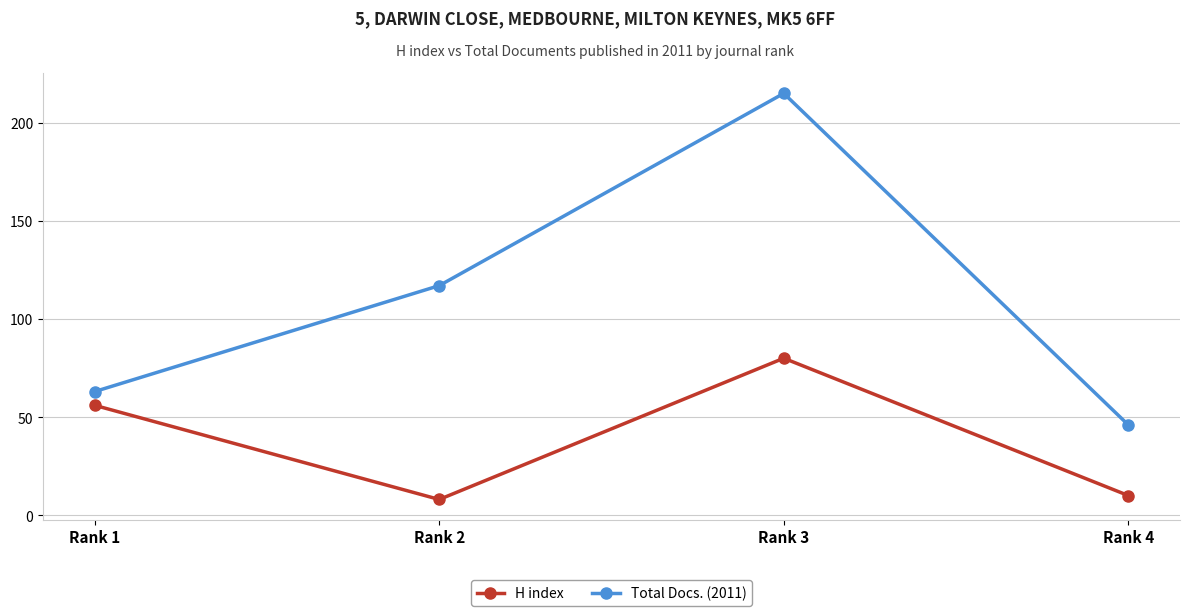

At which label is H index closest to 44?

Rank 1